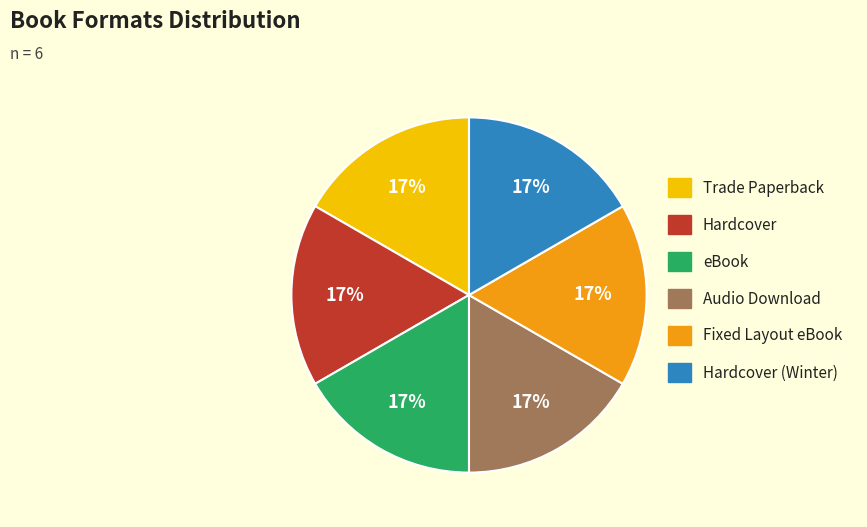

How many segments does this pie chart have?

6